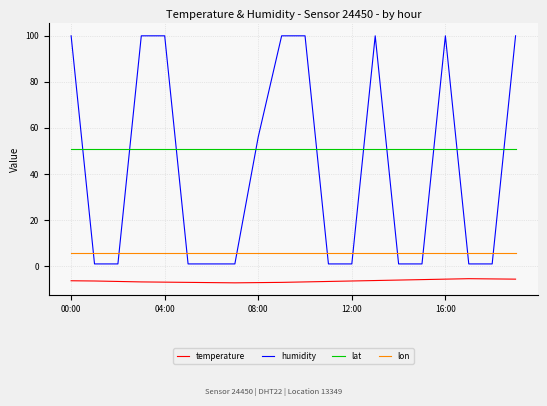

How many distinct data groups are displayed?

4